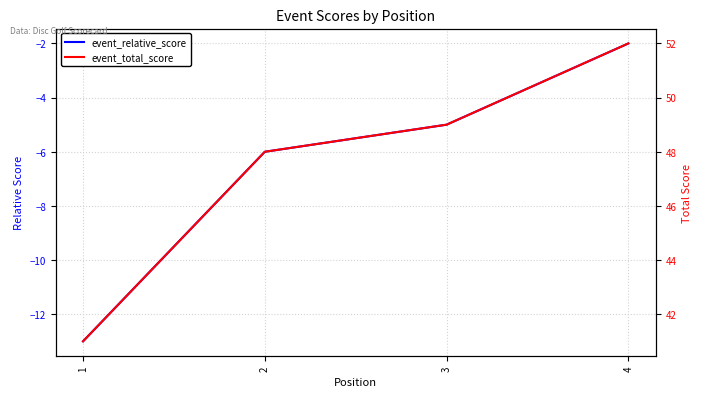

At which label does event_relative_score first exceed -5?

4